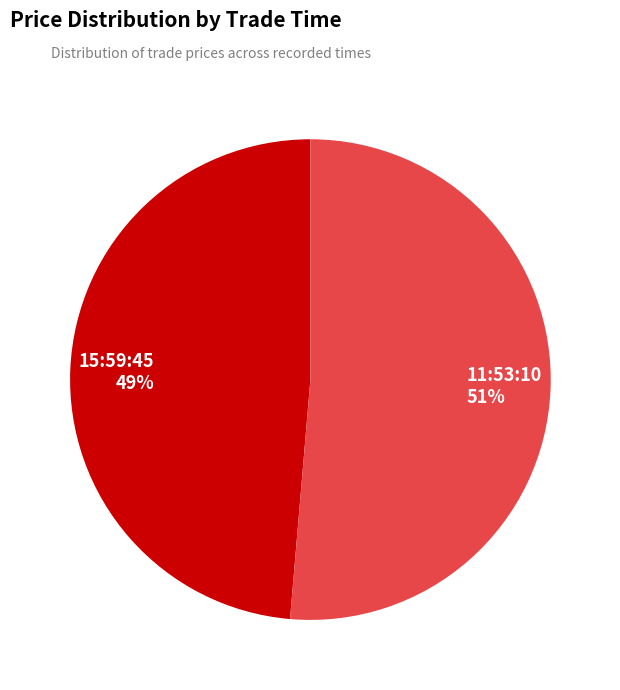

Between 11:53:10 and 15:59:45, which is larger?

11:53:10